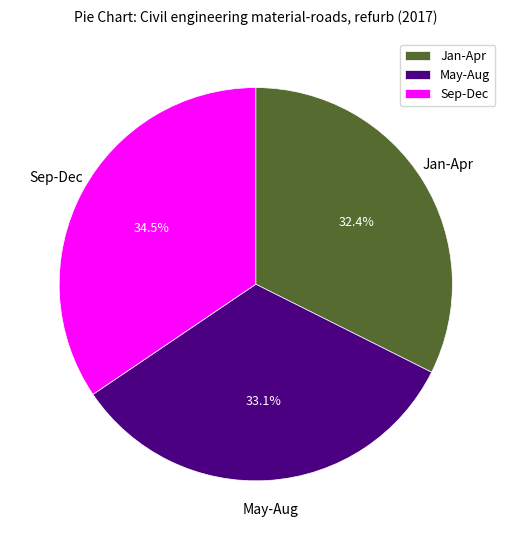

Rank the categories by value from highest to lowest.

Sep-Dec, May-Aug, Jan-Apr